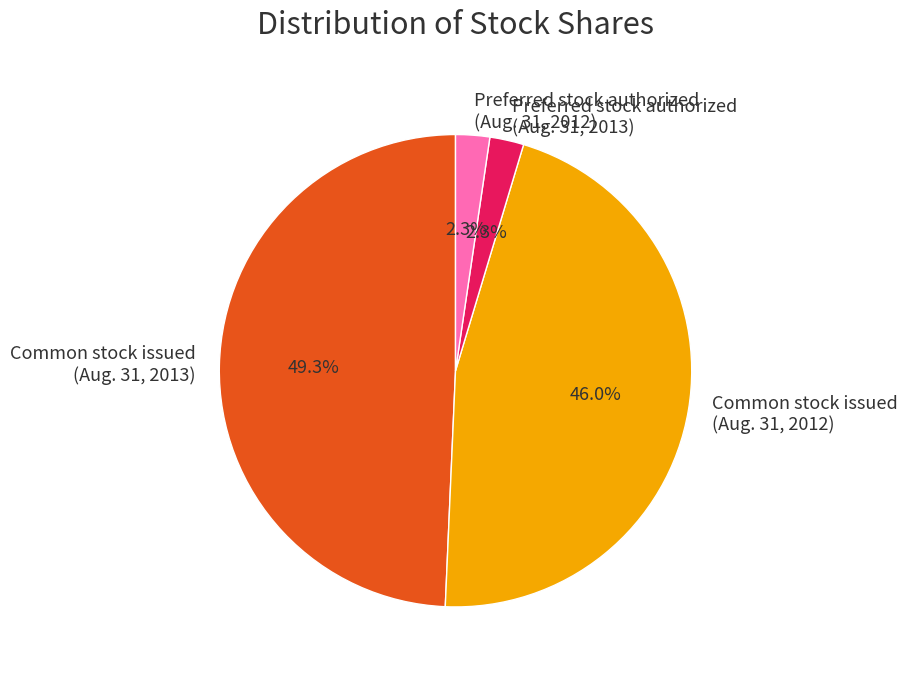

Which category has the biggest portion of the pie?

Common stock issued (Aug. 31, 2013)